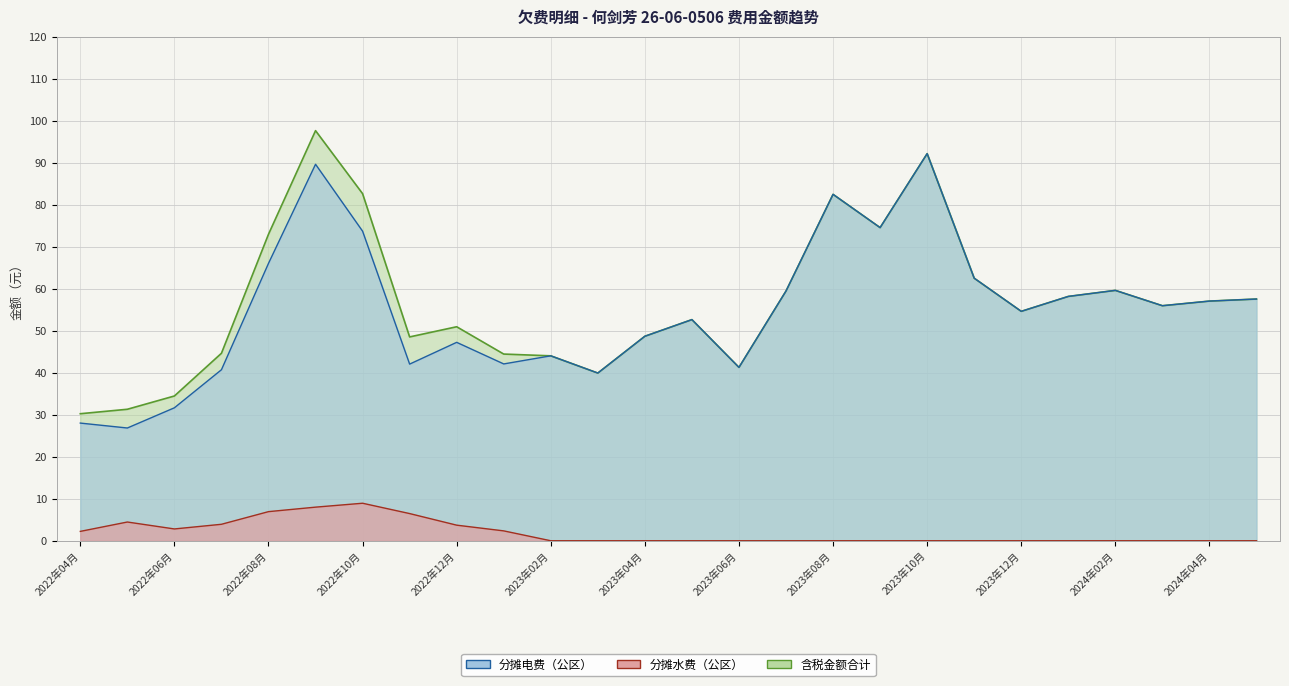

At which label does 分摊电费（公区） reach its peak?

2023年10月